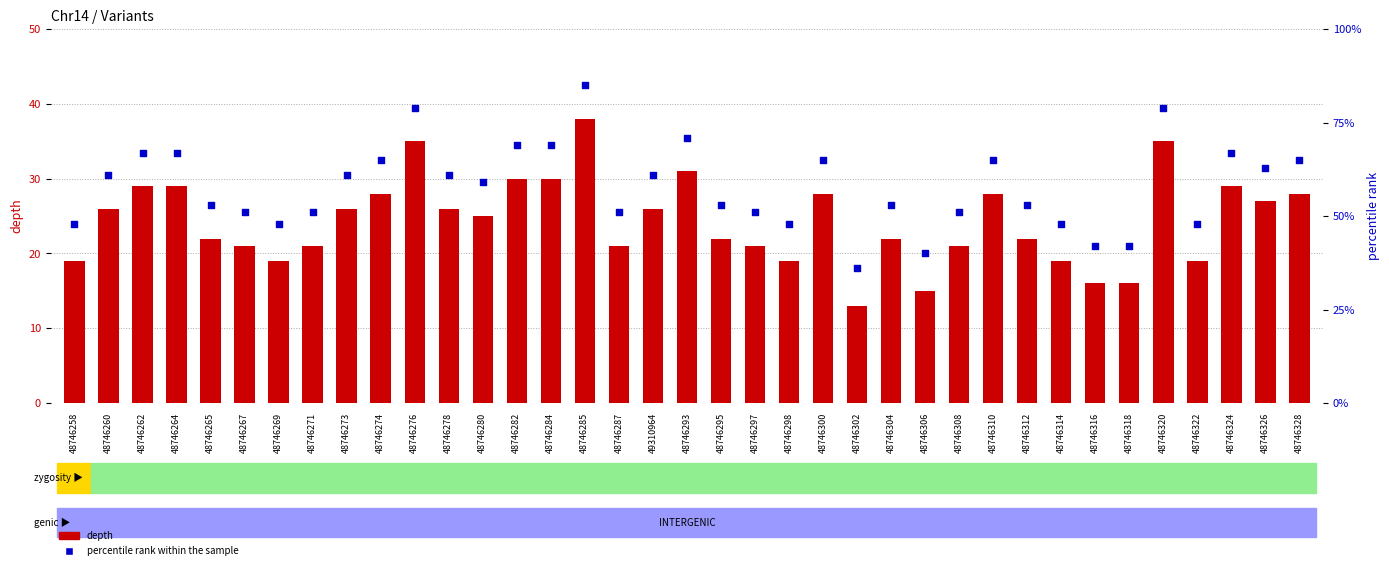

At how many categories does at least one series exceed 19?

37